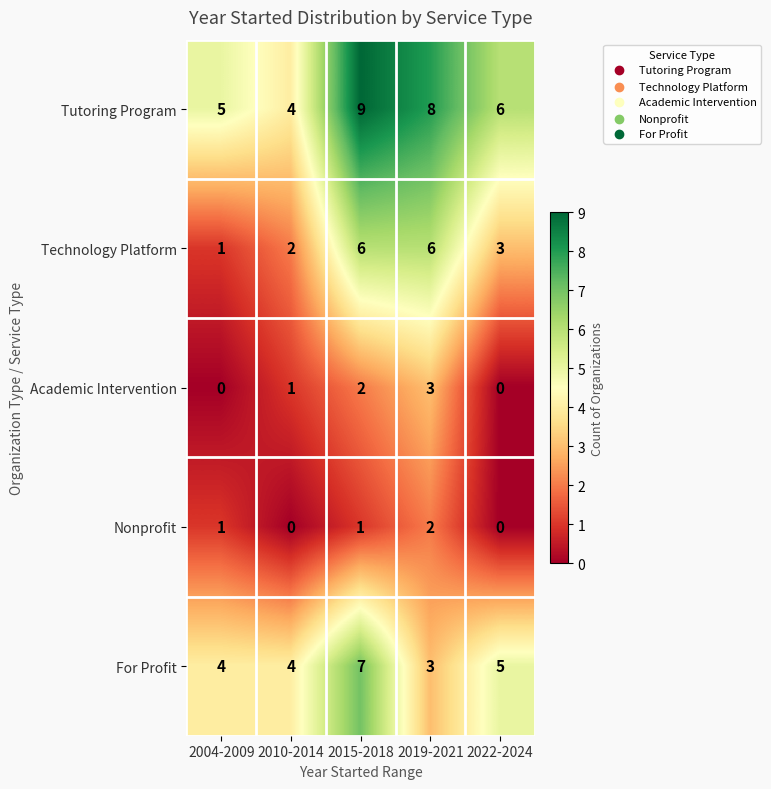

Where is Academic Intervention nearest to the value 1?

2010-2014